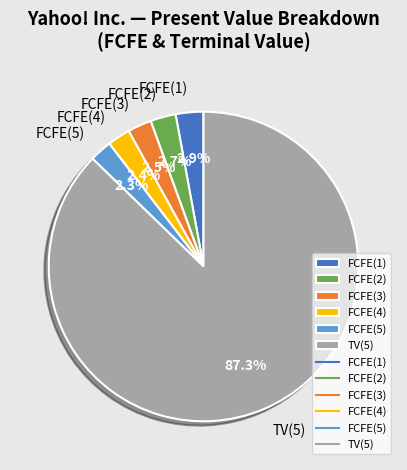

Is it true that FCFE(2) is 14% of the pie?

False